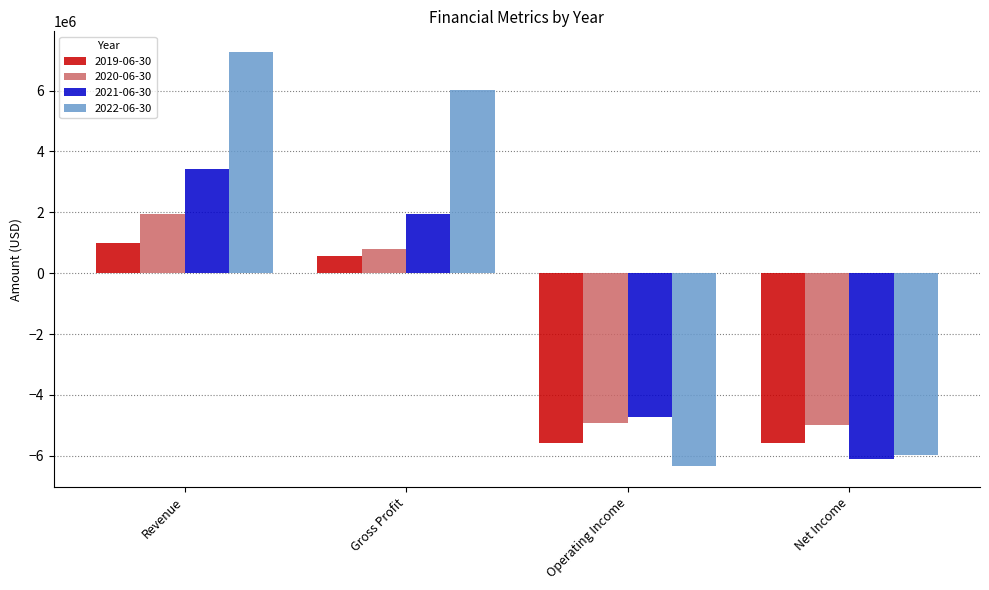

What is the difference between the 2019-06-30 values at Operating Income and Net Income?

6893